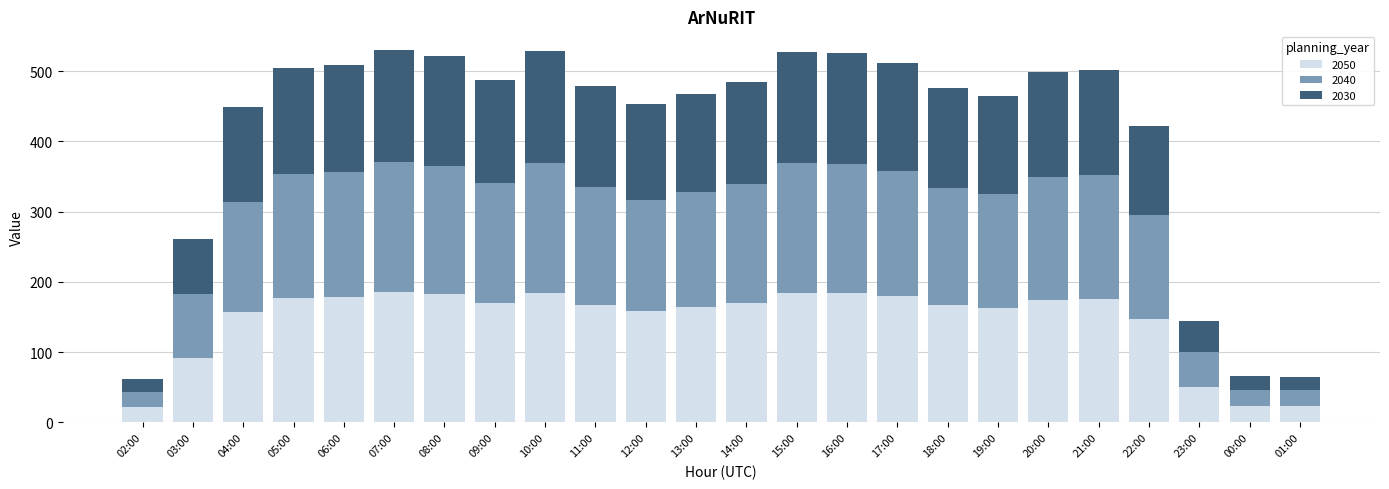

Is it true that 2050 equals 295.8 at 17:00?

False